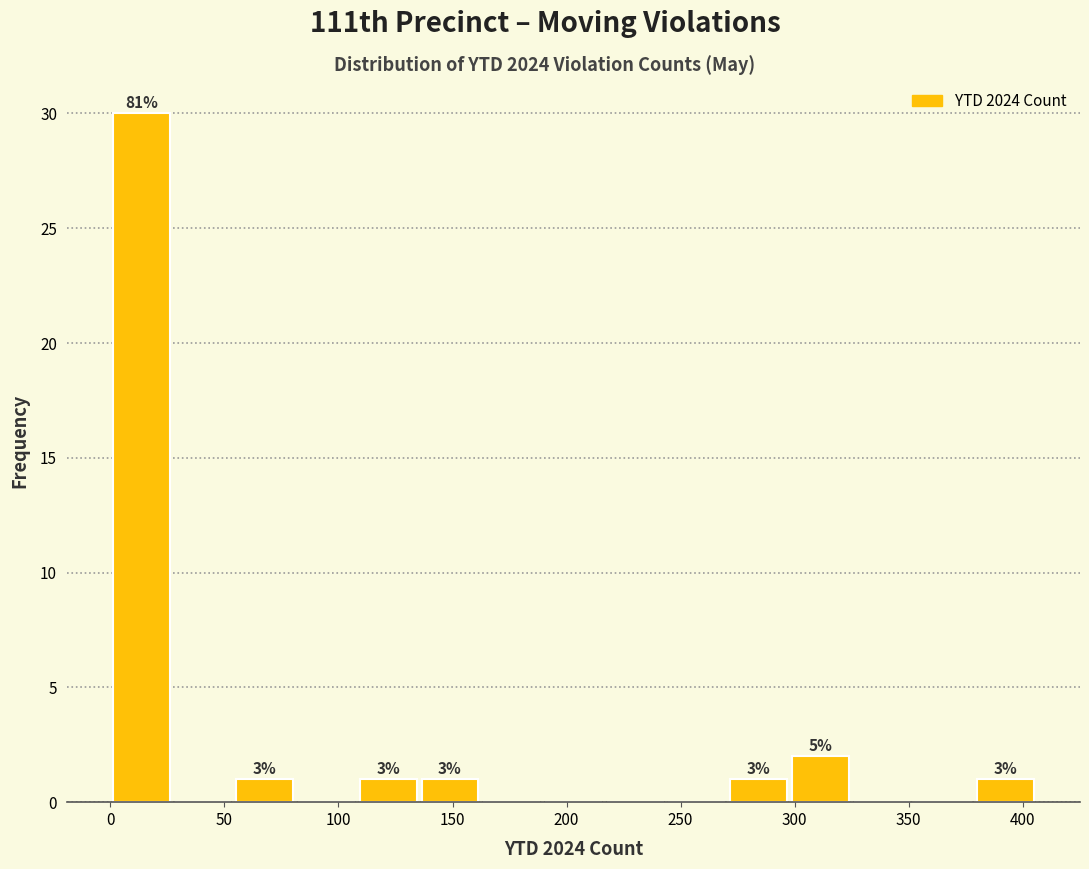

Over which range of the x-axis is the bar tallest?

0 to 25